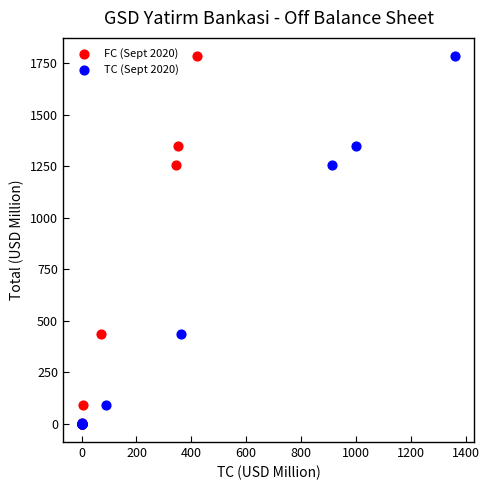

What are all the series names shown in the legend?

FC (Sept 2020), TC (Sept 2020)